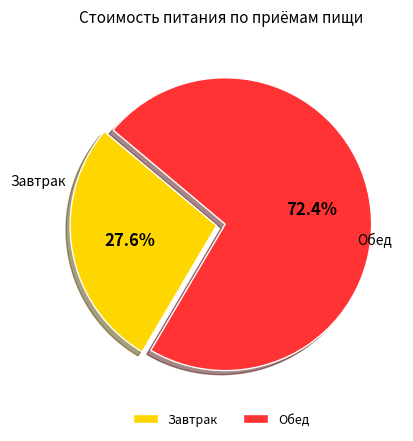

How many slices are in this pie chart?

2